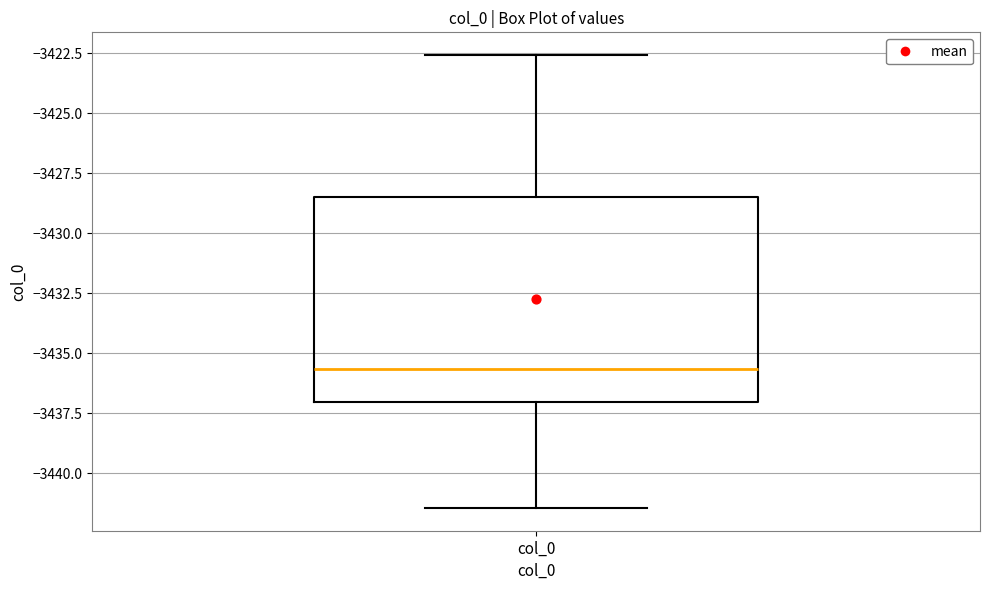

Transcribe this box plot: give where the median line is, the range the box spans, and where the two whiskers end, as read against the y-axis. The values are not printed on the chart, so give them approximately, as read against the axis.

median -3435.5, box -3437.0 to -3428.5, whiskers -3441.5 to -3422.5